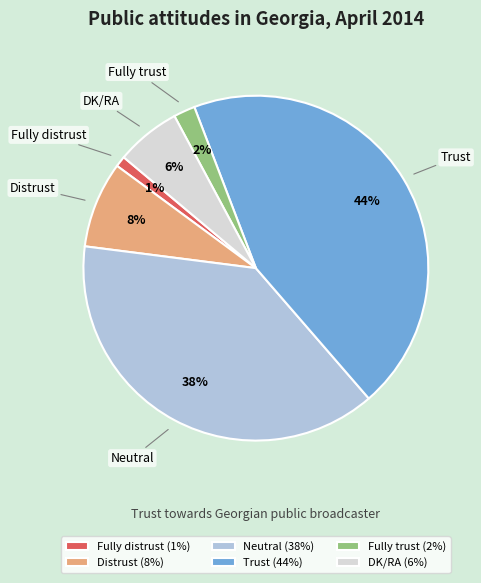

Which has a higher value, Distrust or Neutral?

Neutral